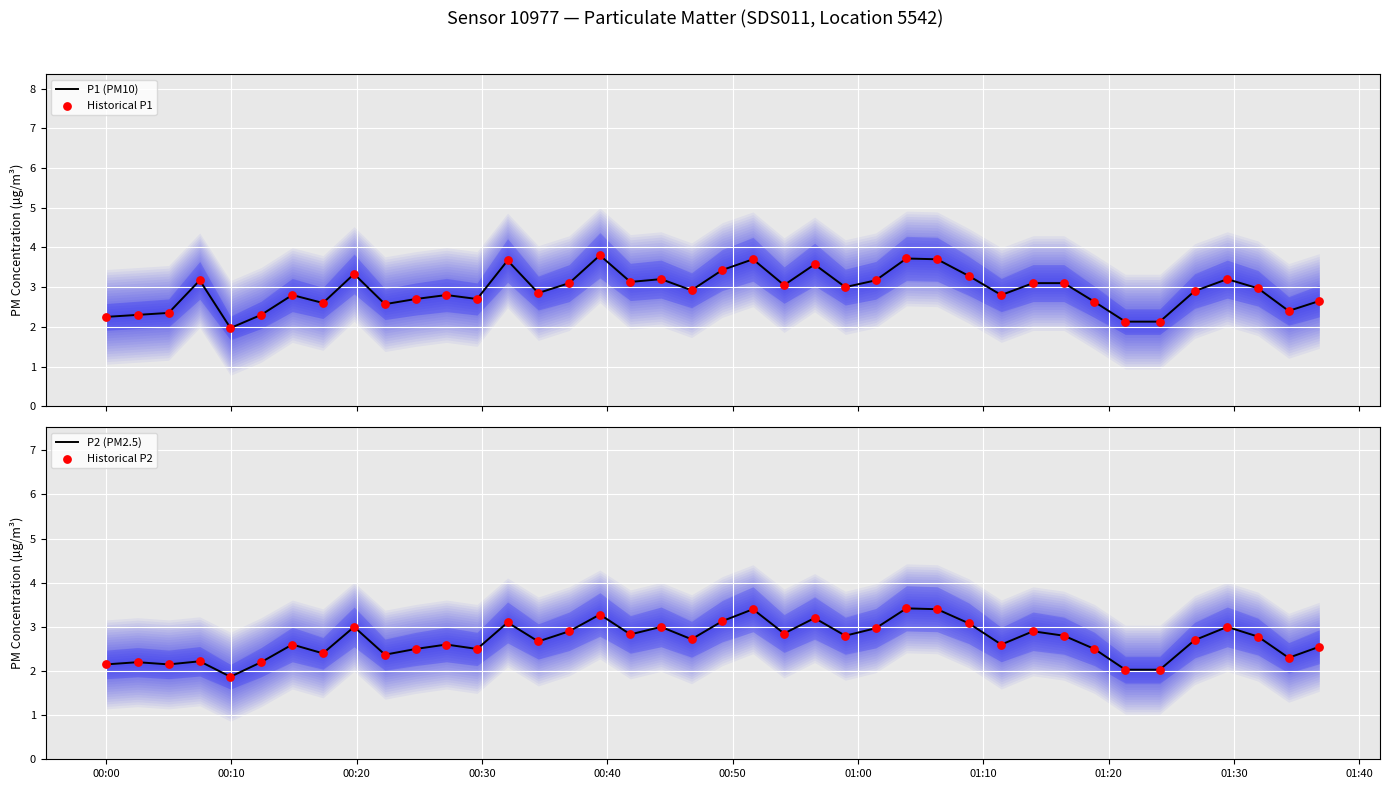

Which series has the widest spread of Y values?

P1 (PM10)